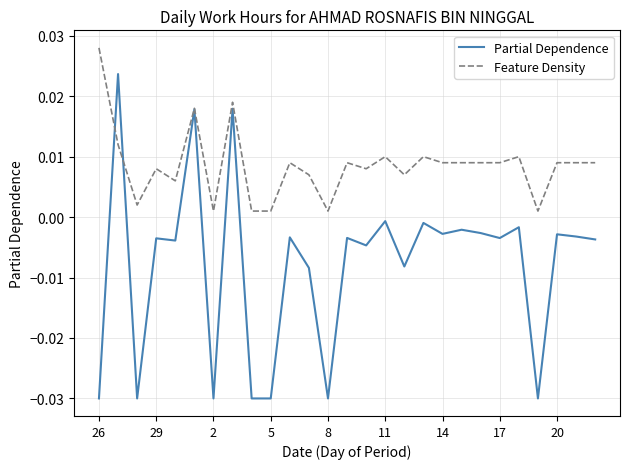

Which series has the widest spread of values?

Partial Dependence